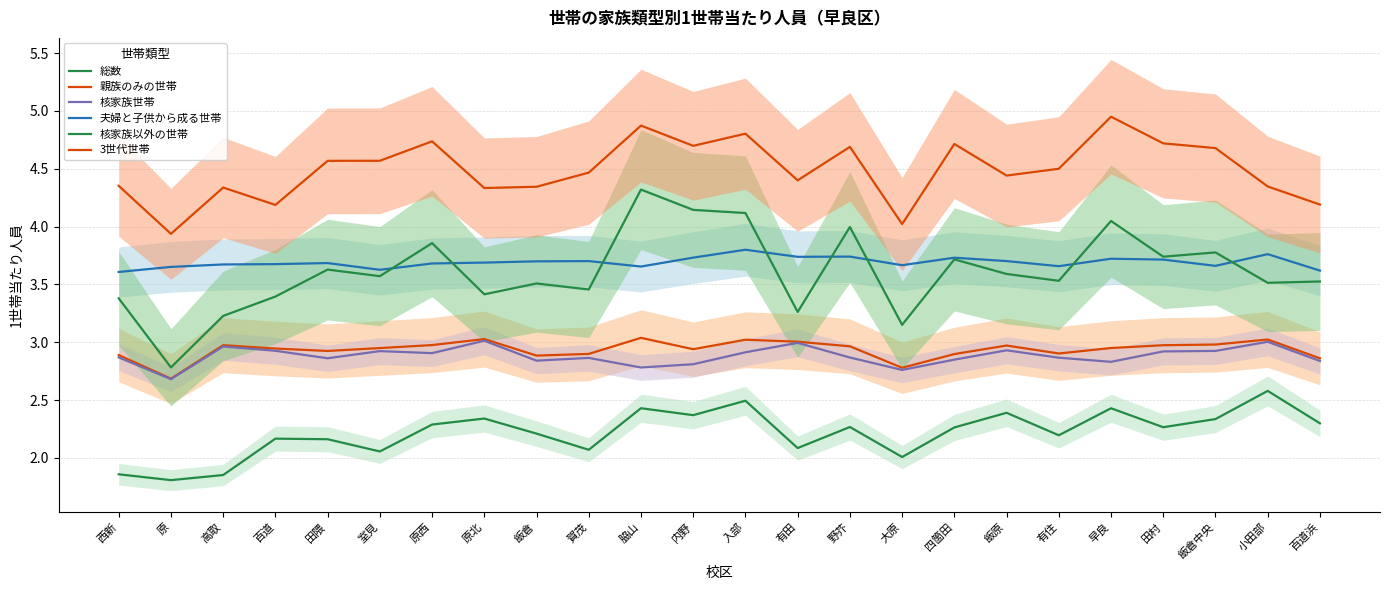

How many interior local valleys does the 核家族以外の世帯 series have?

9